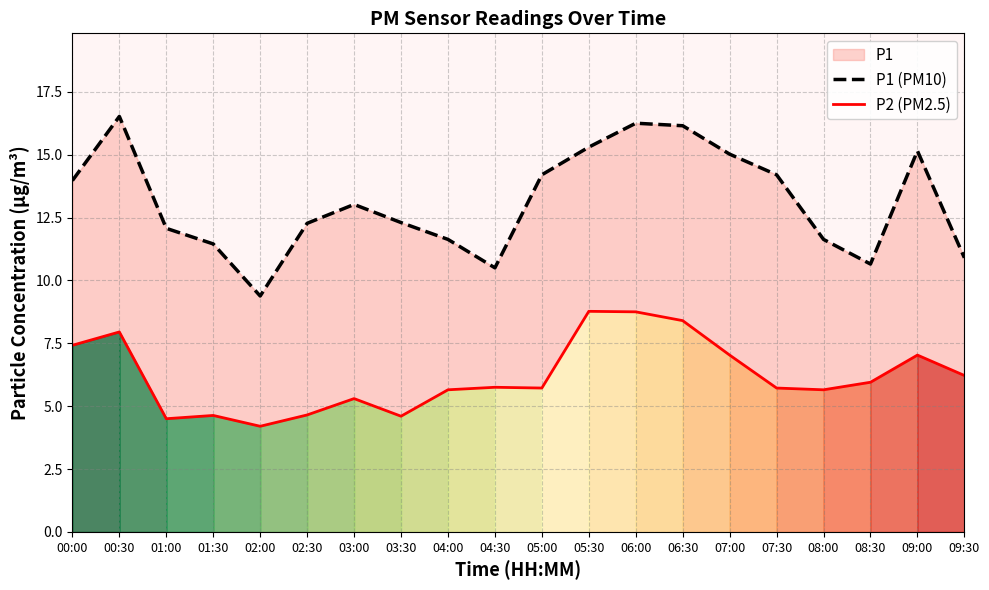

True or false: P2 (PM2.5) and P1 (PM10) cross at least once.

False